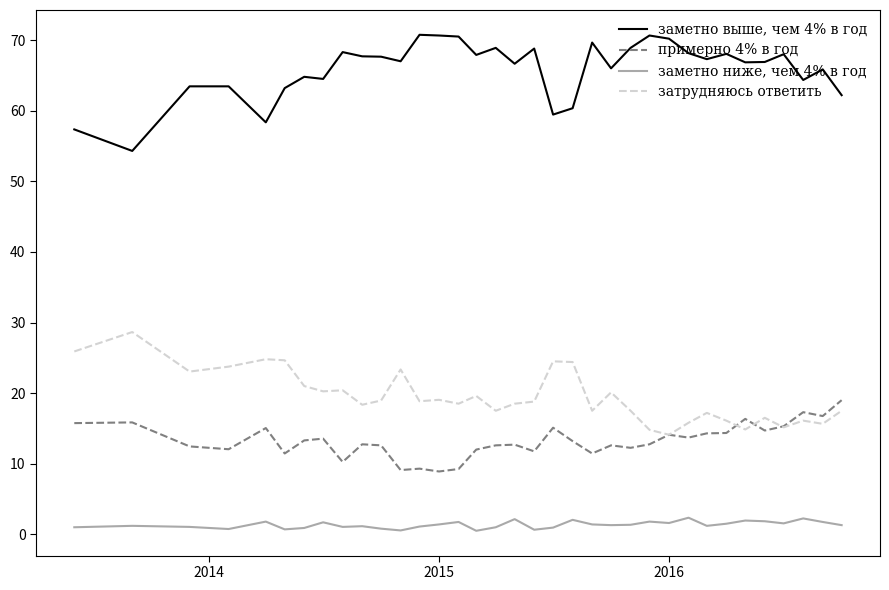

What is the sum of all заметно ниже, чем 4% в год values?

47.4